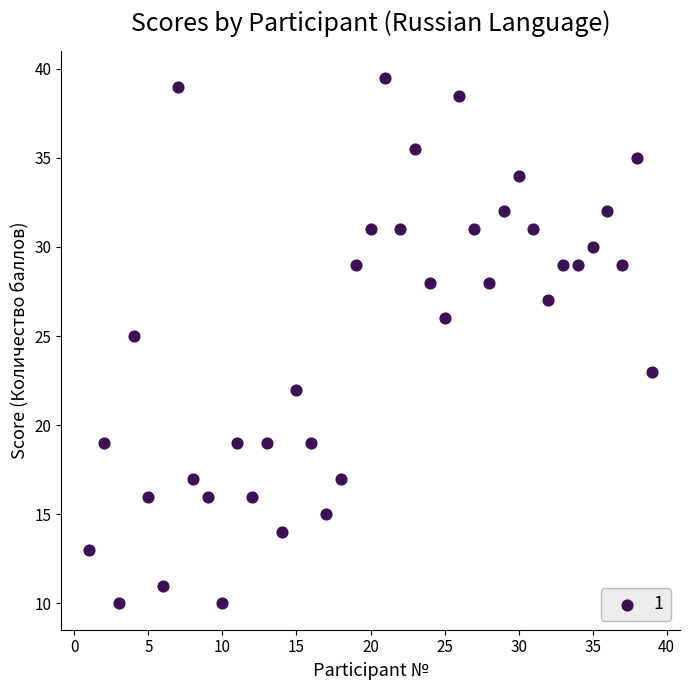

What is the range of Y values (max minus min)?

29.5